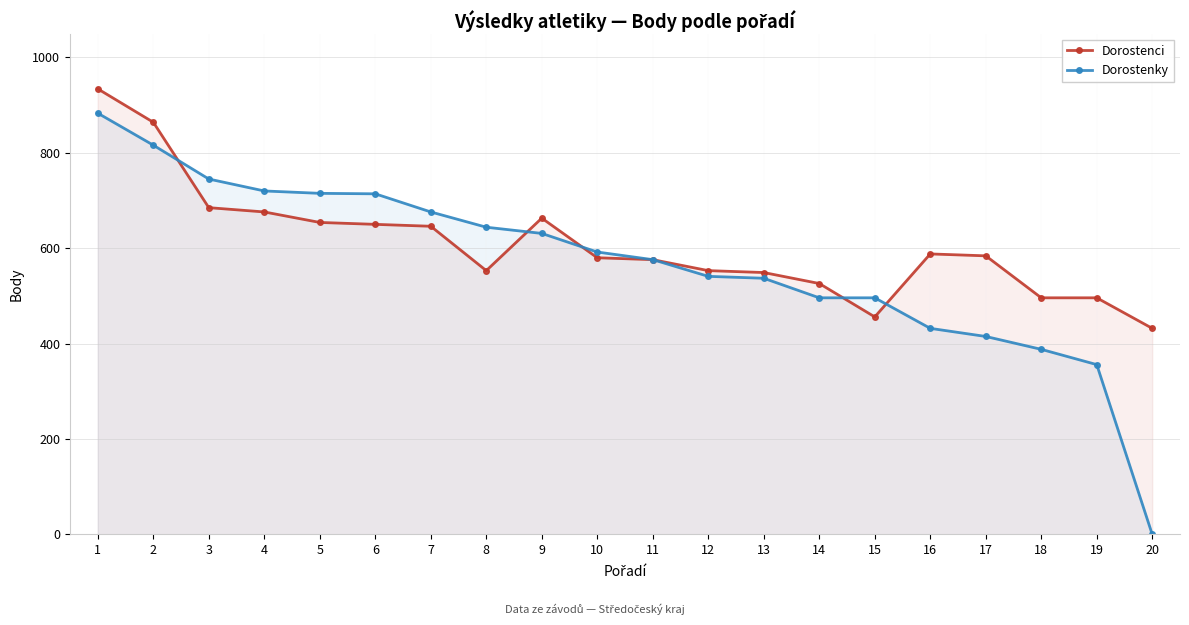

How many interior local valleys does the Dorostenci series have?

2